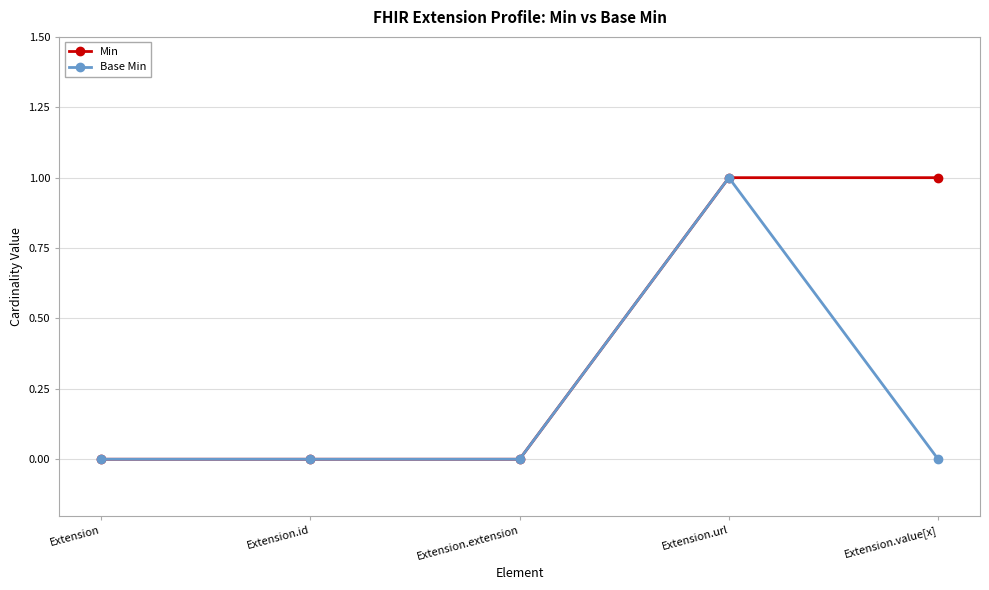

Count the Base Min values in the range 0 to 1.

5